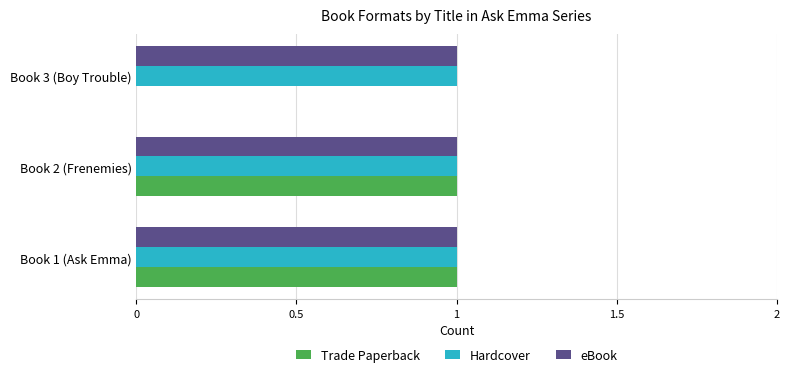

Is it true that Trade Paperback equals 0 at Book 3 (Boy Trouble)?

True